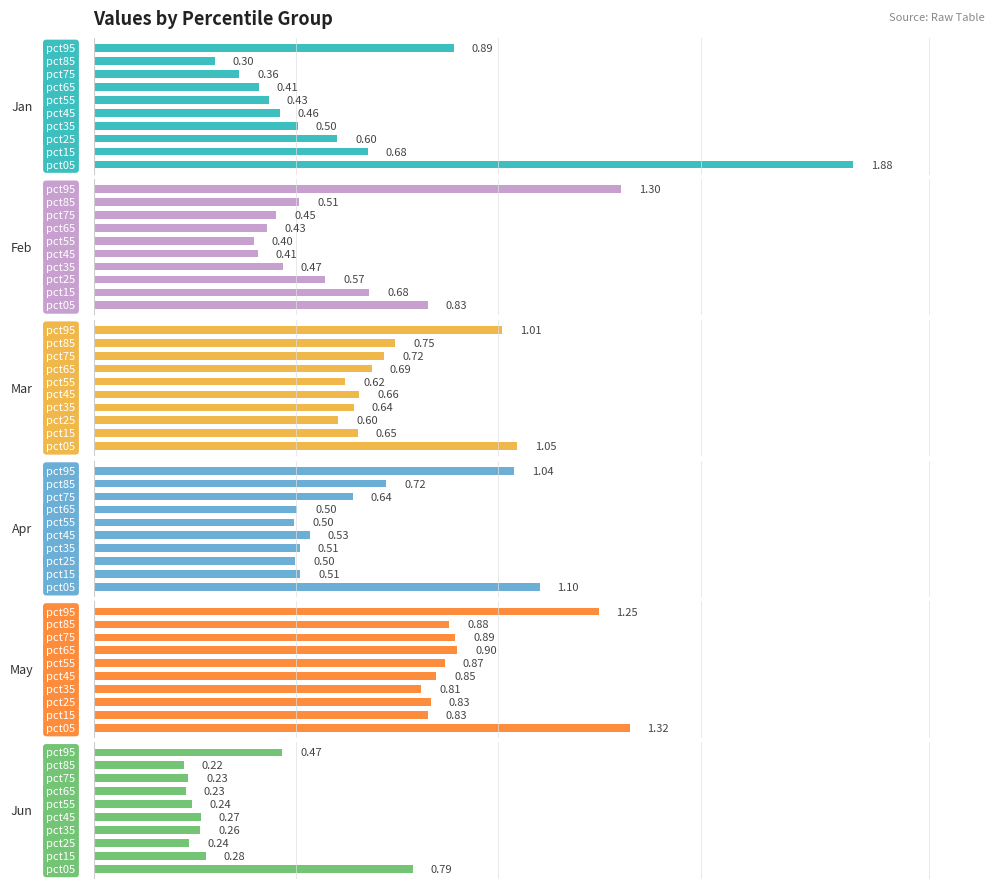

At which category does the chart reach its peak across all series?

pct05